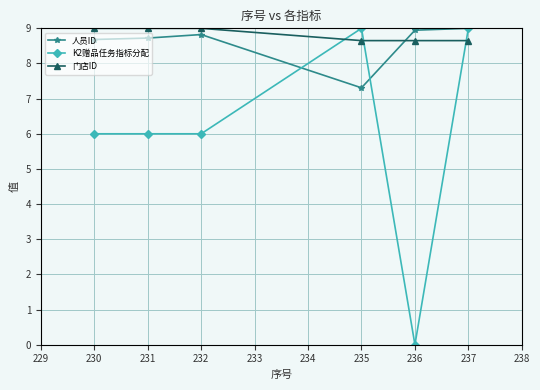

Between which two adjacent categories do 人员ID and K2赠品任务指标分配 first intersect?

232 and 235